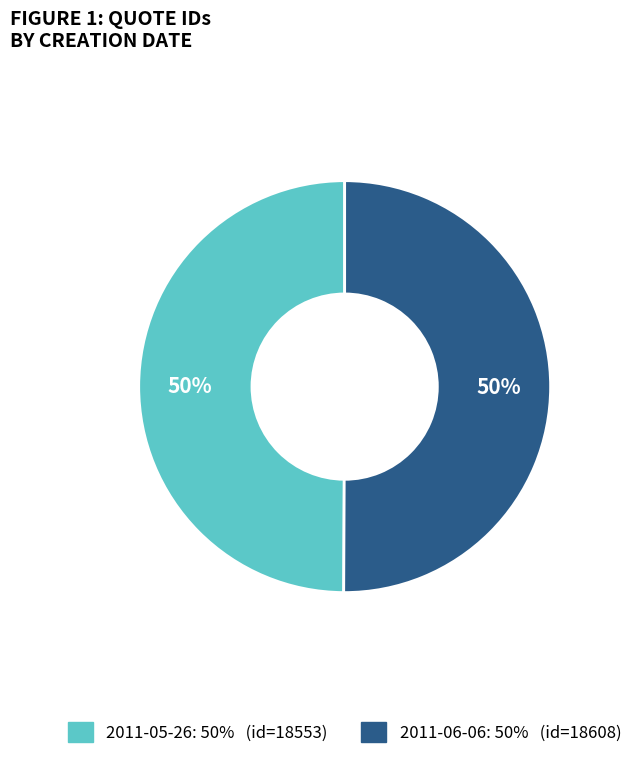

Is the sum of 2011-05-26 and 2011-06-06 greater than half?

Yes